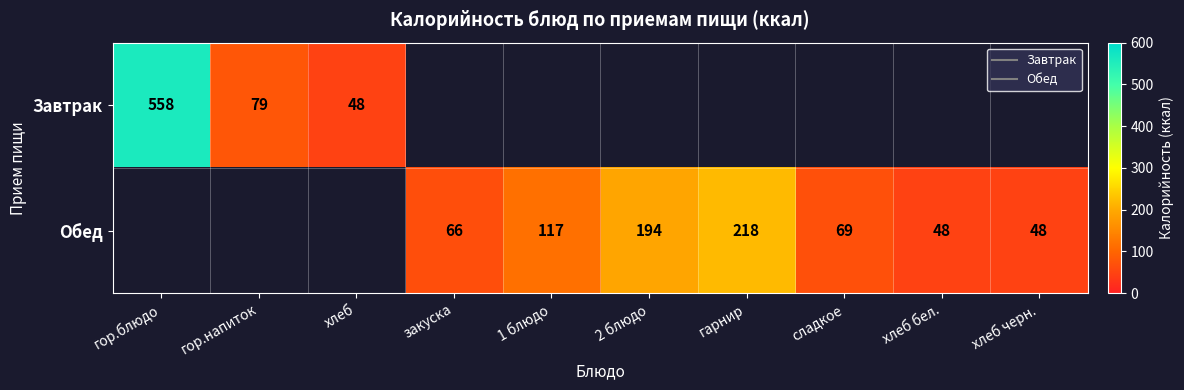

What is the greatest value displayed?

558.0